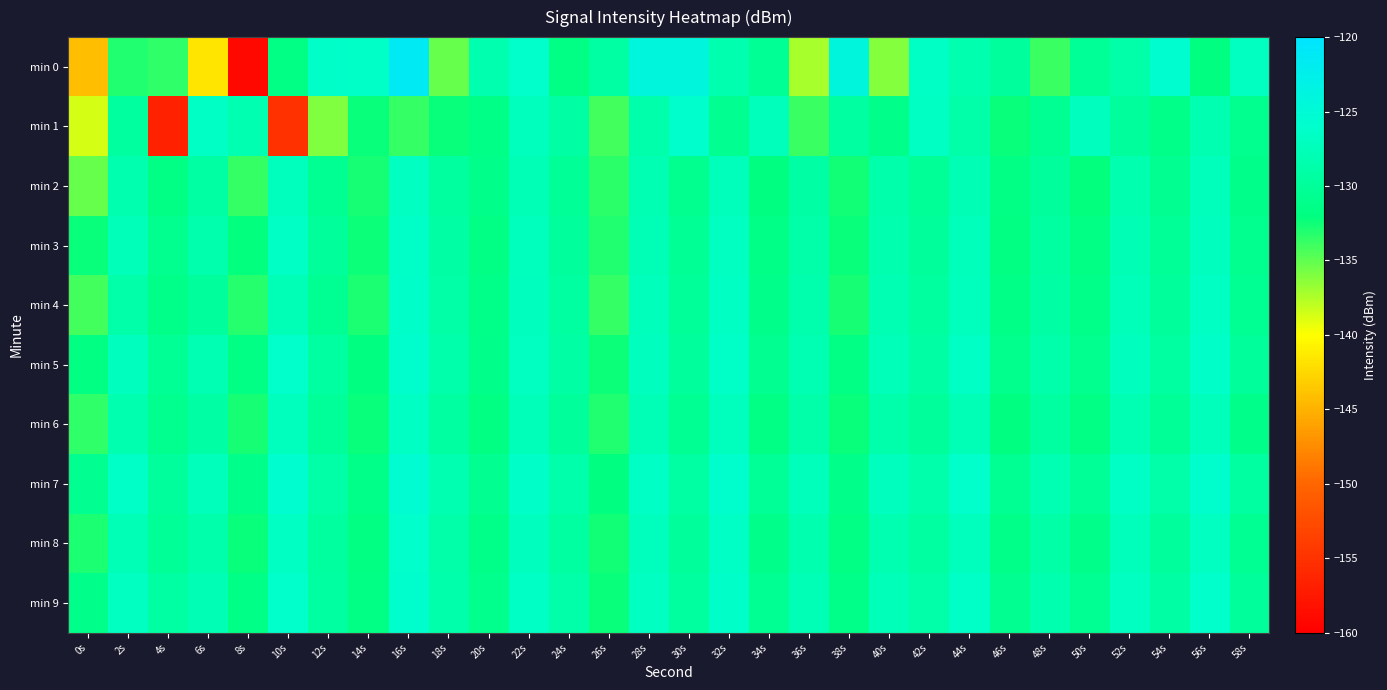

What is the spread (max minus min) of values at 4s?

27.4